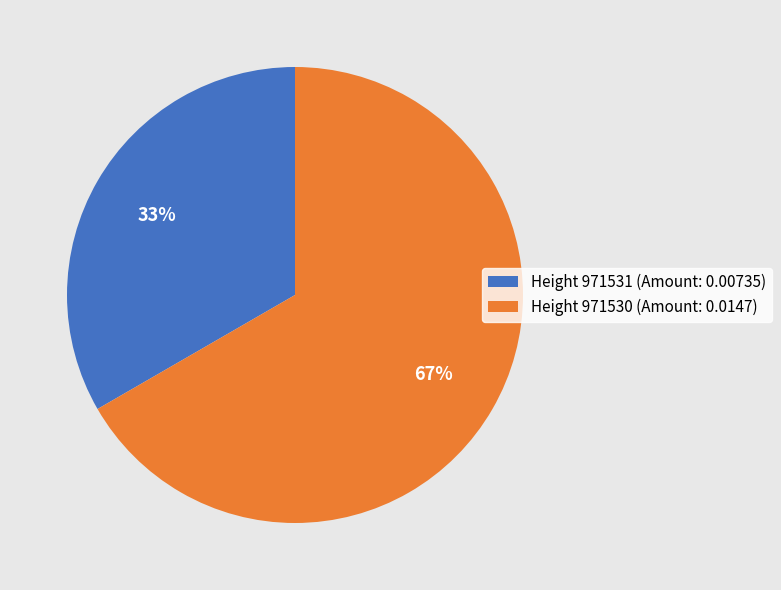

Is there a majority slice in this chart?

Yes